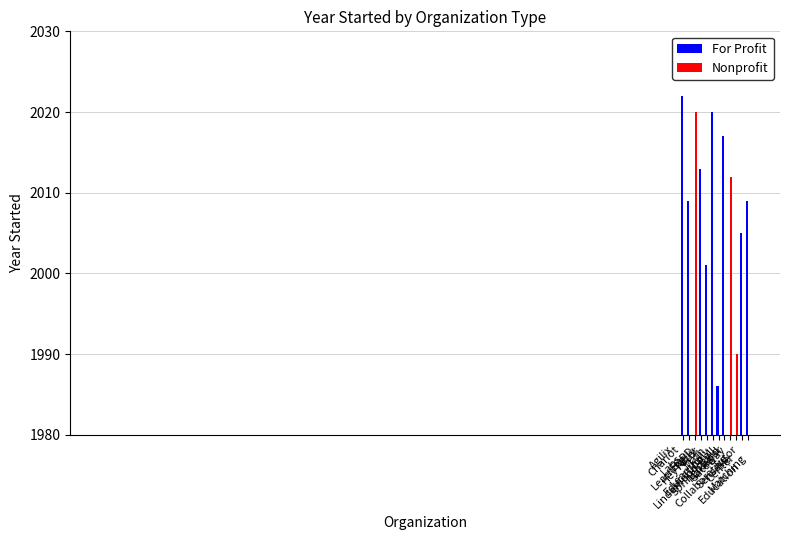

What is the sum of the For Profit values at EQPD and Kelly Education?

2001